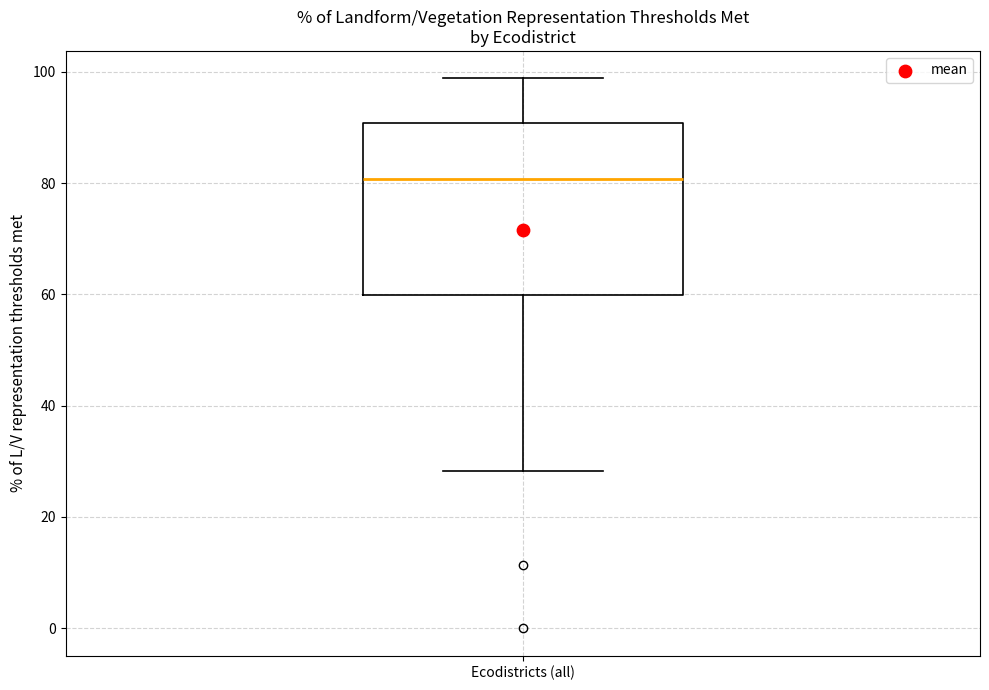

Transcribe this box plot: give where the median line is, the range the box spans, and where the two whiskers end, as read against the y-axis. The values are not printed on the chart, so give them approximately, as read against the axis.

median 80, box 60 to 90, whiskers 28 to 98